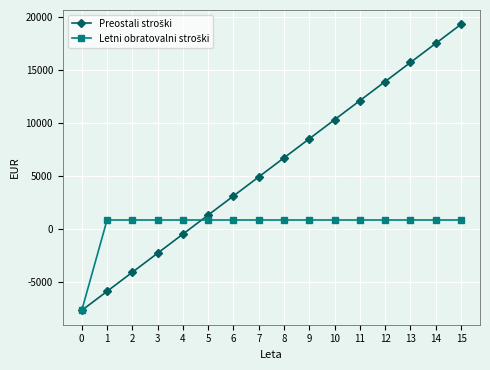

At which category is the sum across all series the highest?

15